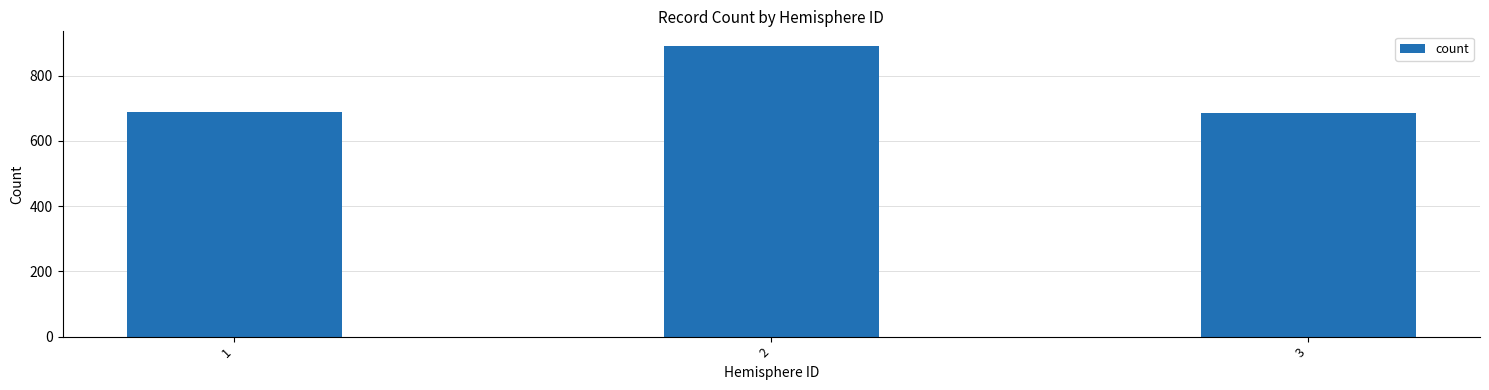

What is the maximum value shown in the chart?

891